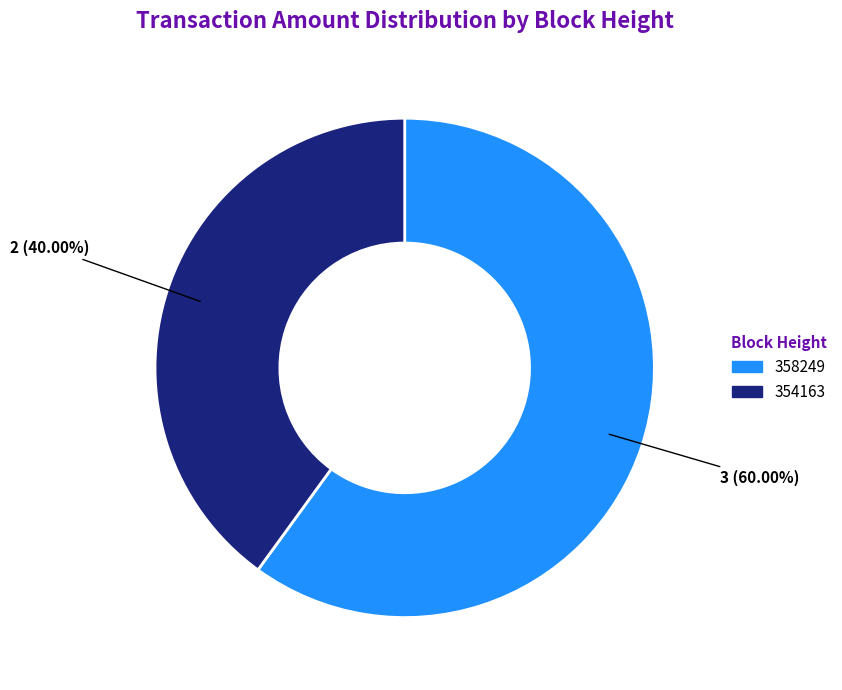

Is there any slice that represents more than half of the pie?

Yes